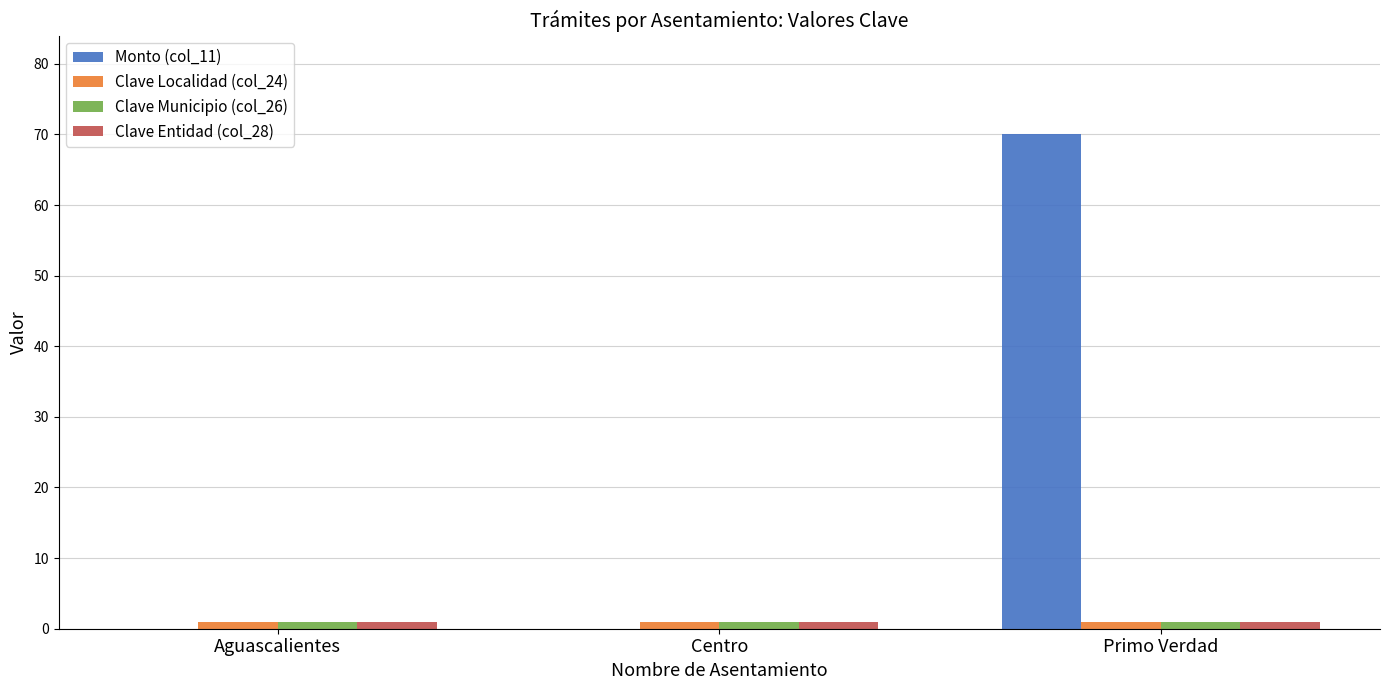

What is the maximum value for Clave Localidad (col_24)?

1